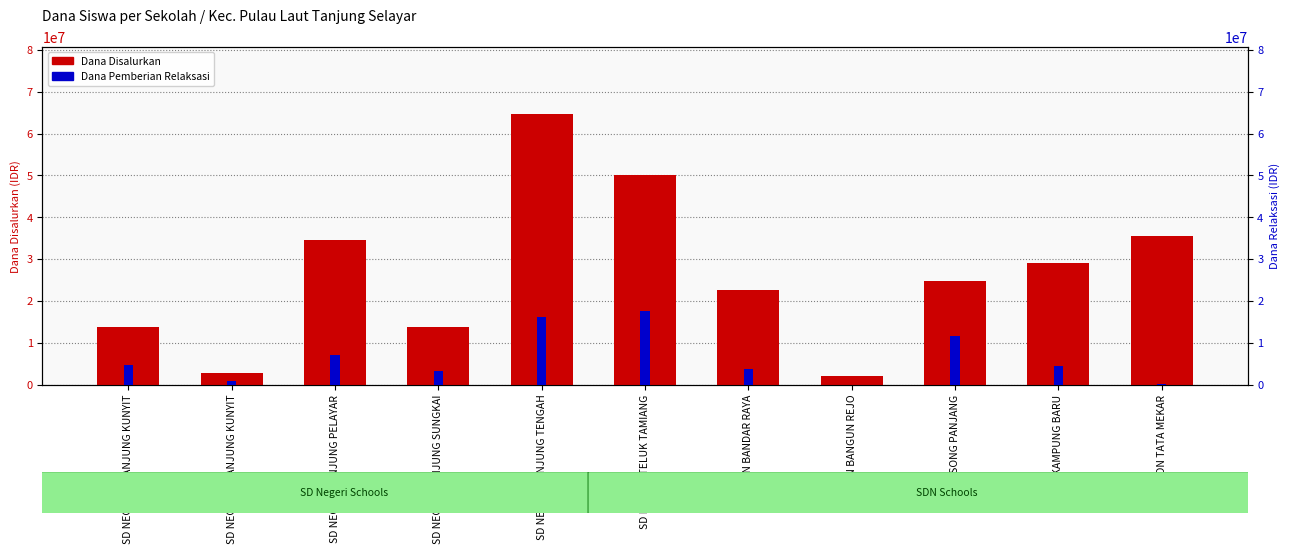

The Dana Disalurkan series shows 24240194 at SD NEGERI TANJUNG SUNGKAI. True or false?

False